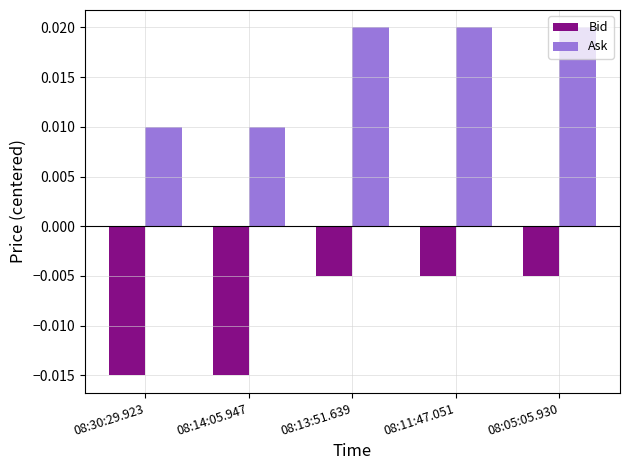

At 08:11:47.051, list the series in order from smallest to largest.

Bid, Ask